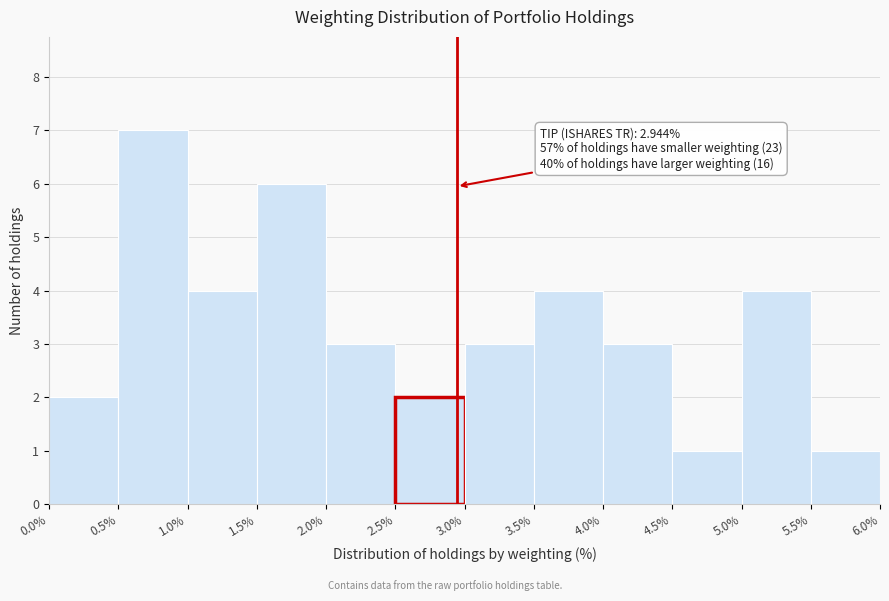

Which range on the x-axis has the tallest bar?

0.5% to 1.0%